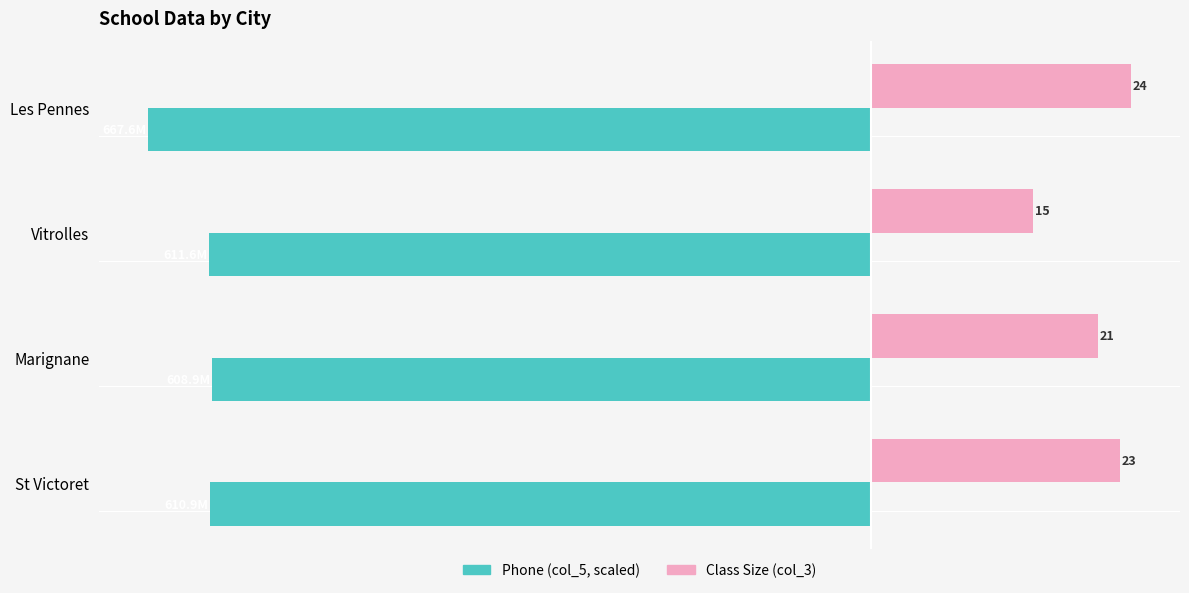

Is the value of Class Size (col_3) at Les Pennes greater than the value of Phone (col_5, scaled) at St Victoret?

Yes